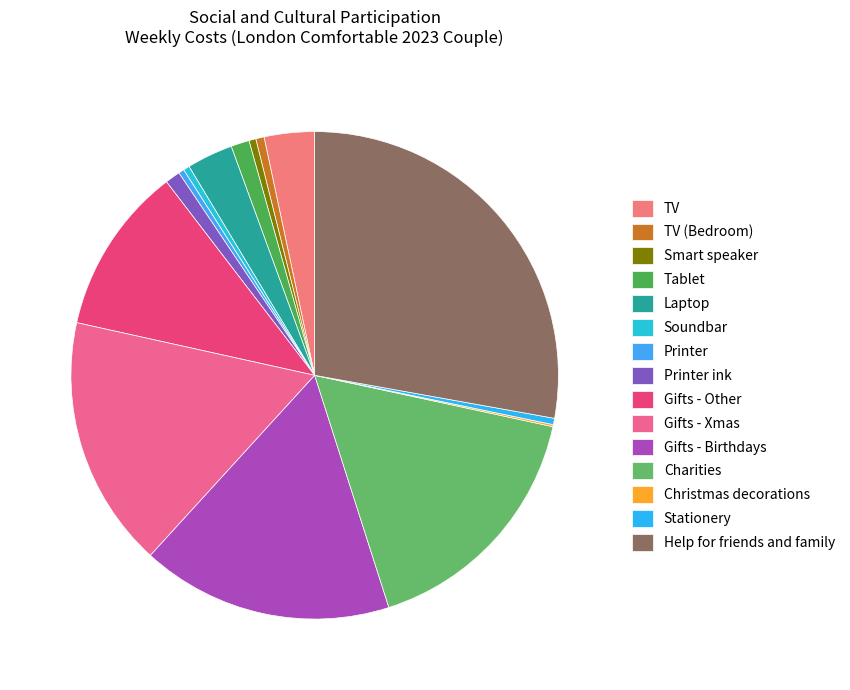

Rank the categories by value from highest to lowest.

Help for friends and family, Charities, Gifts - Xmas, Gifts - Birthdays, Gifts - Other, TV, Laptop, Tablet, Printer ink, TV (Bedroom), Smart speaker, Stationery, Soundbar, Printer, Christmas decorations